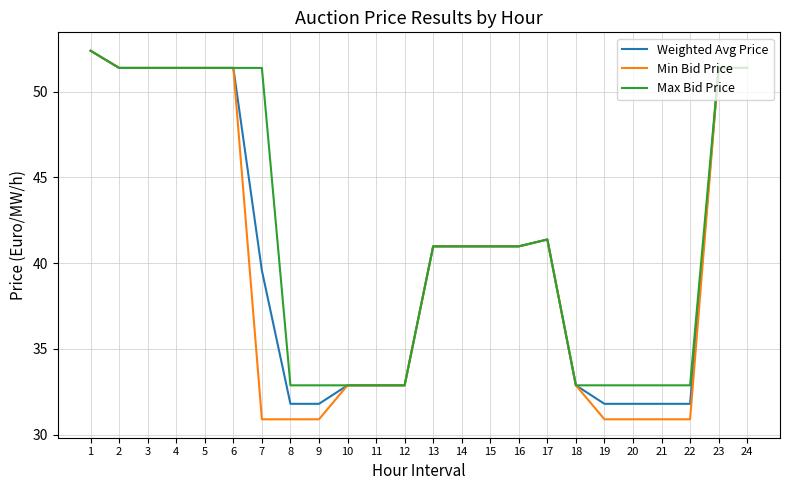

What is the maximum value shown in the chart?

52.4